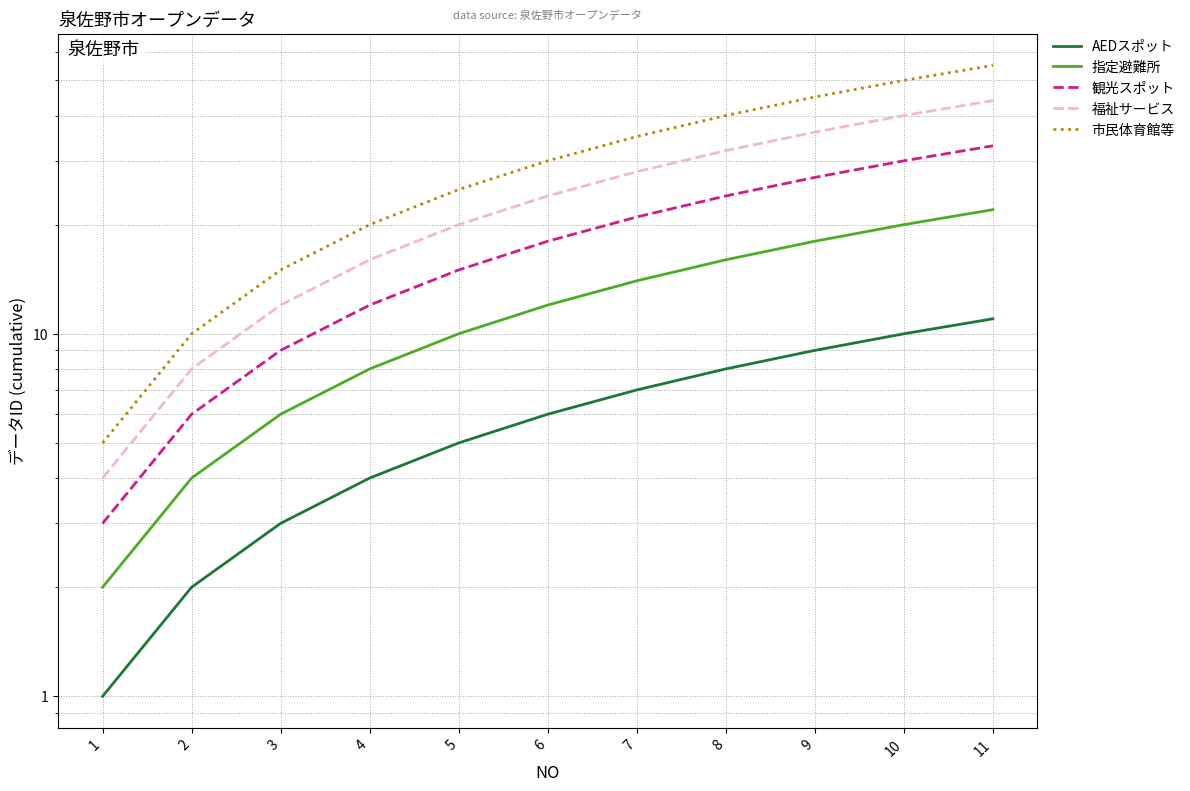

What is the maximum value for 市民体育館等?

55